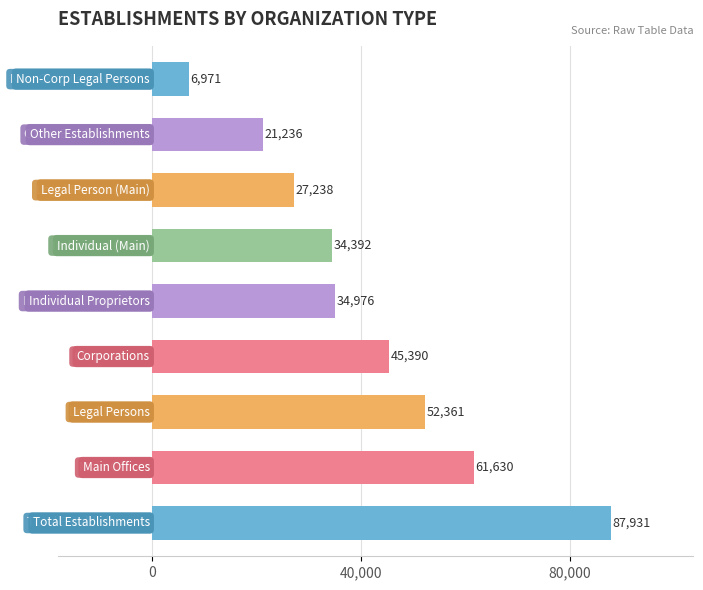

Count the number of categories in the chart.

9